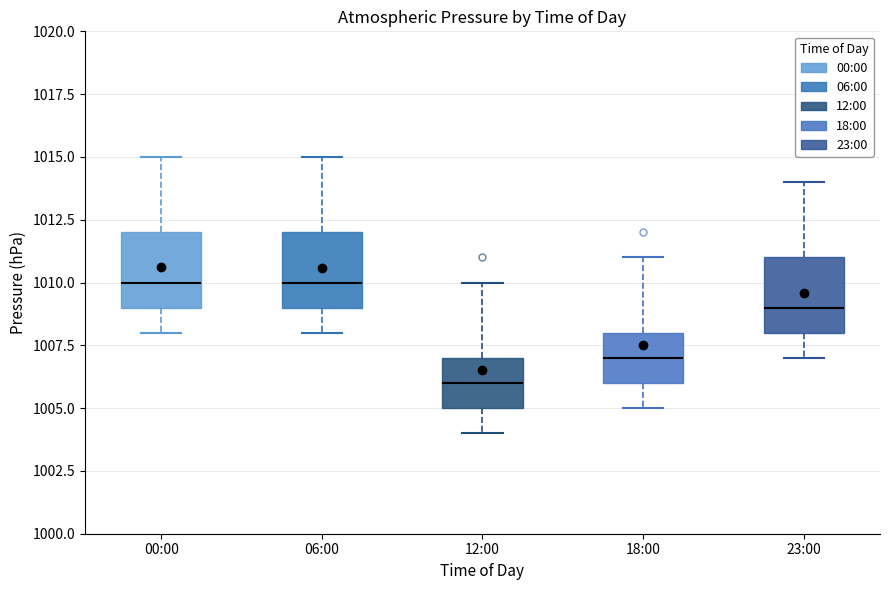

Where is the upper edge of the box for 00:00 on the y-axis? The values are not printed on the chart, so give them approximately, as read against the axis.

1012